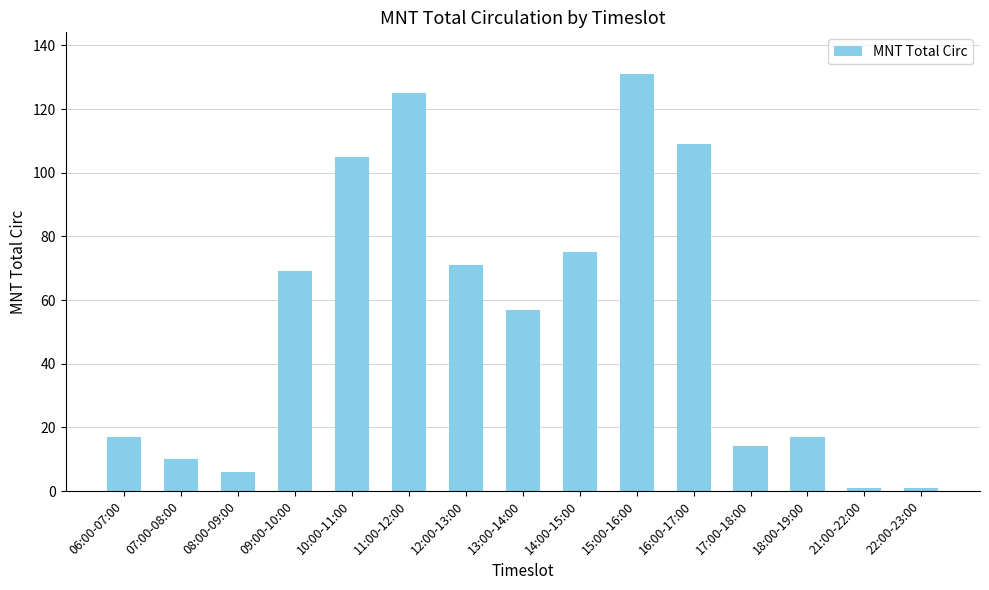

How many values are below 57?

7